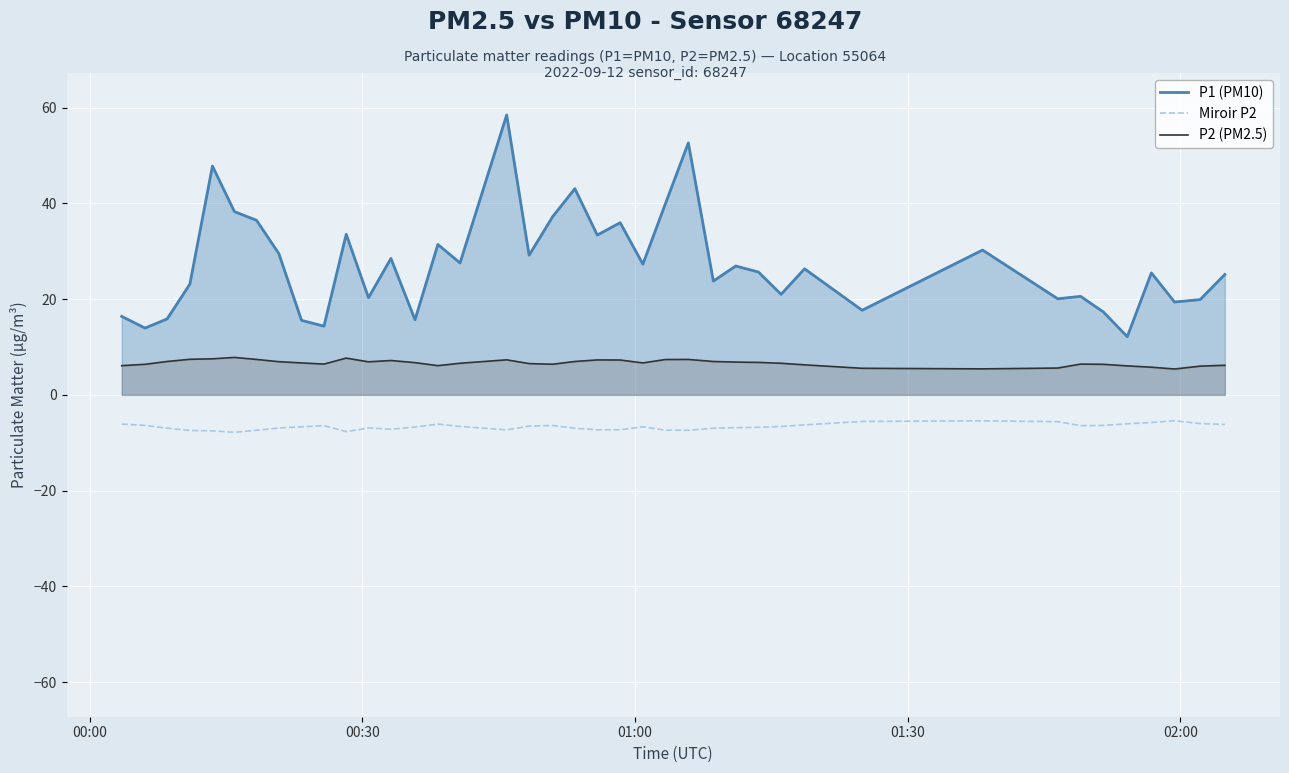

True or false: P2 (PM2.5) has more than 2 points higher than both neighbors.

True